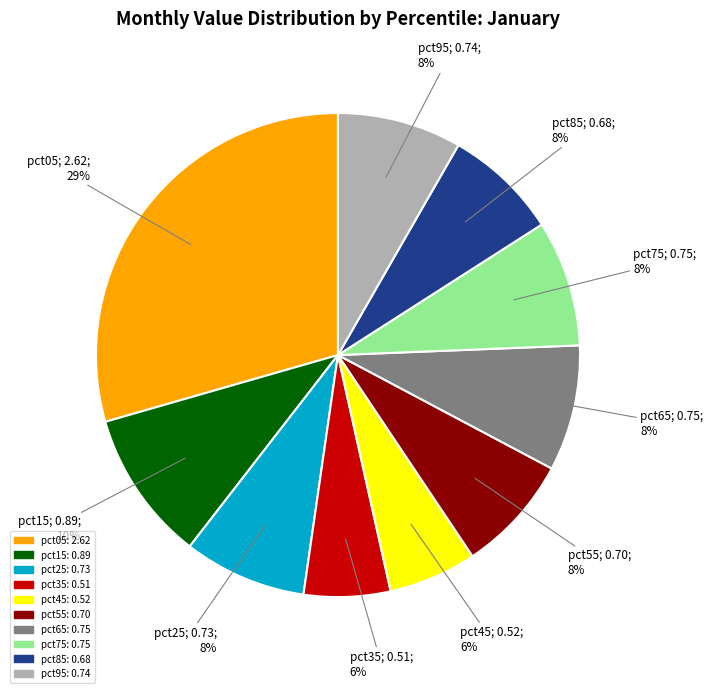

To the nearest percent, what percentage of the pie is pct15?

10%